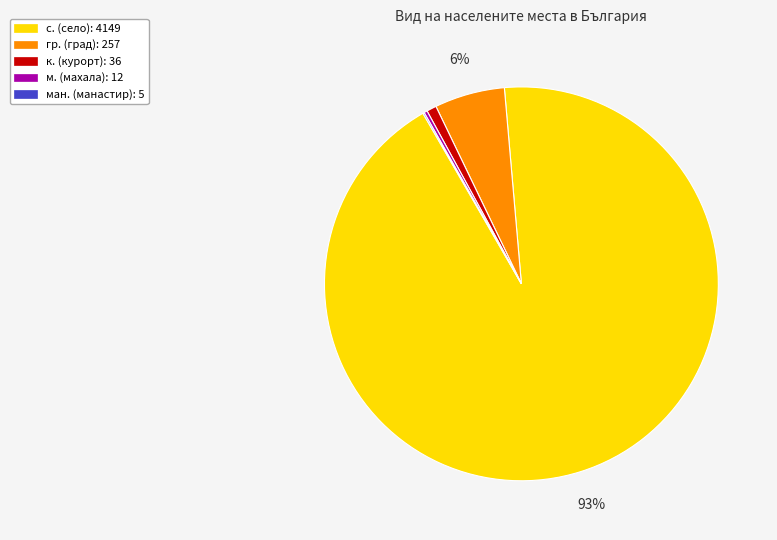

Does any single category account for the majority?

Yes